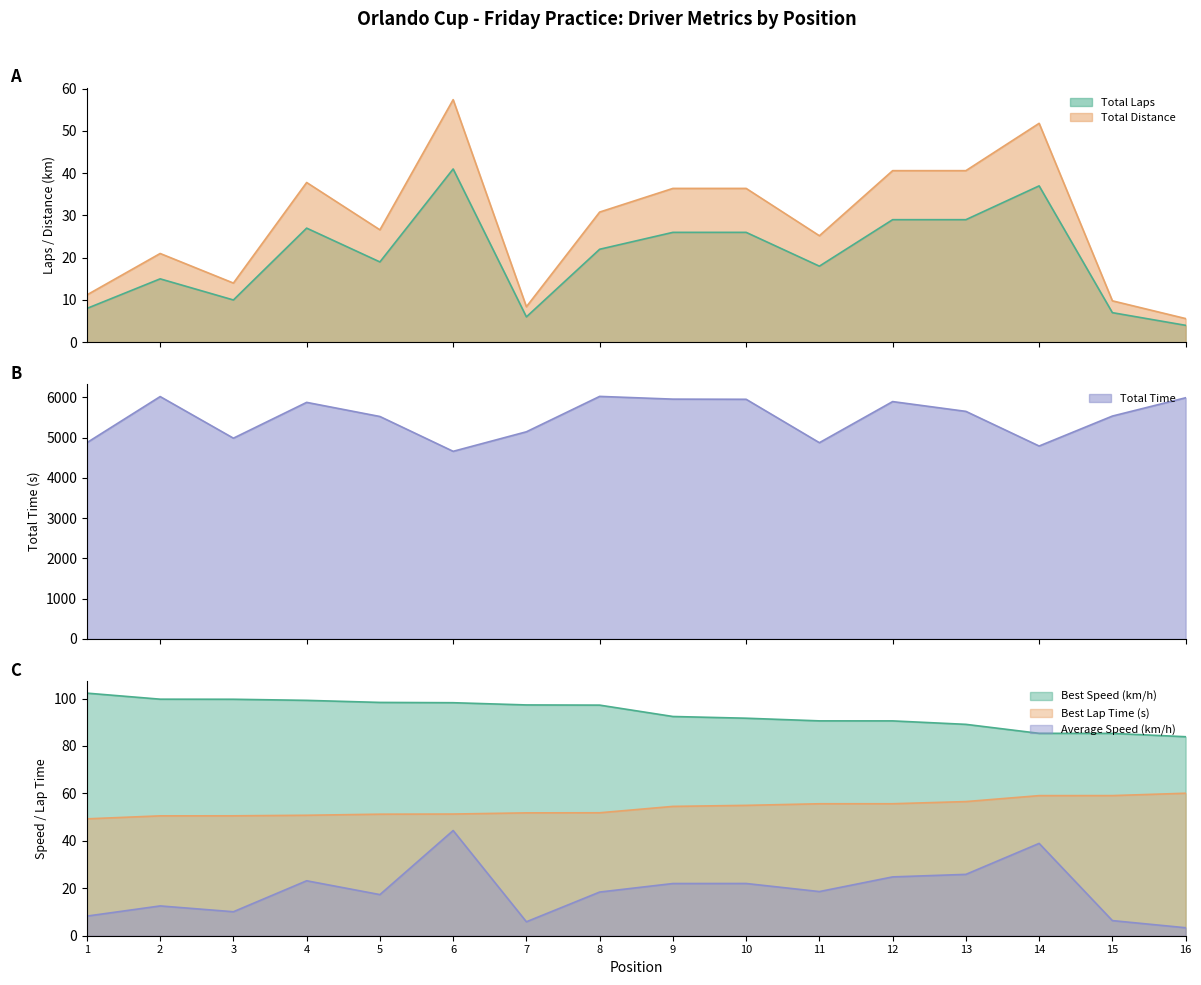

Count the number of data series in this chart.

6